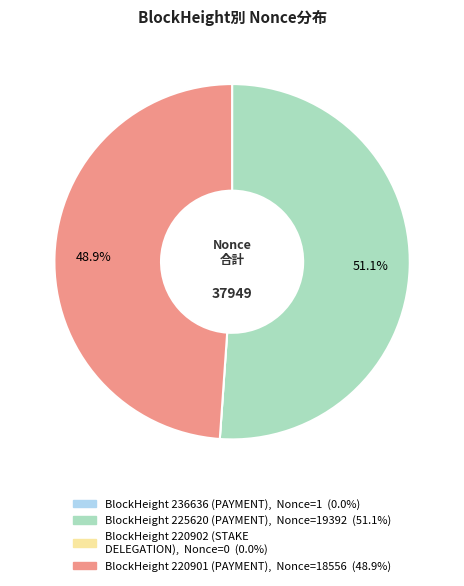

Does any single category account for the majority?

Yes